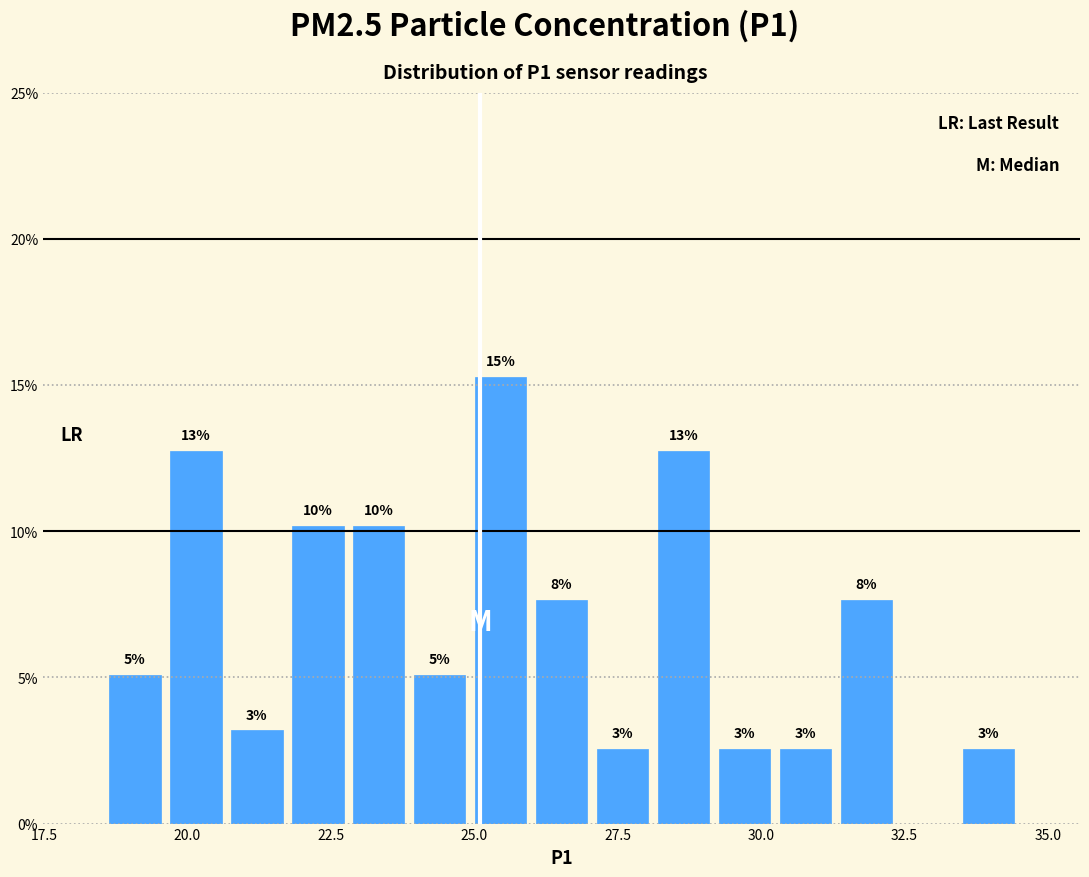

Read against the x-axis, roughly where is the centre of the tallest bar?

25.5